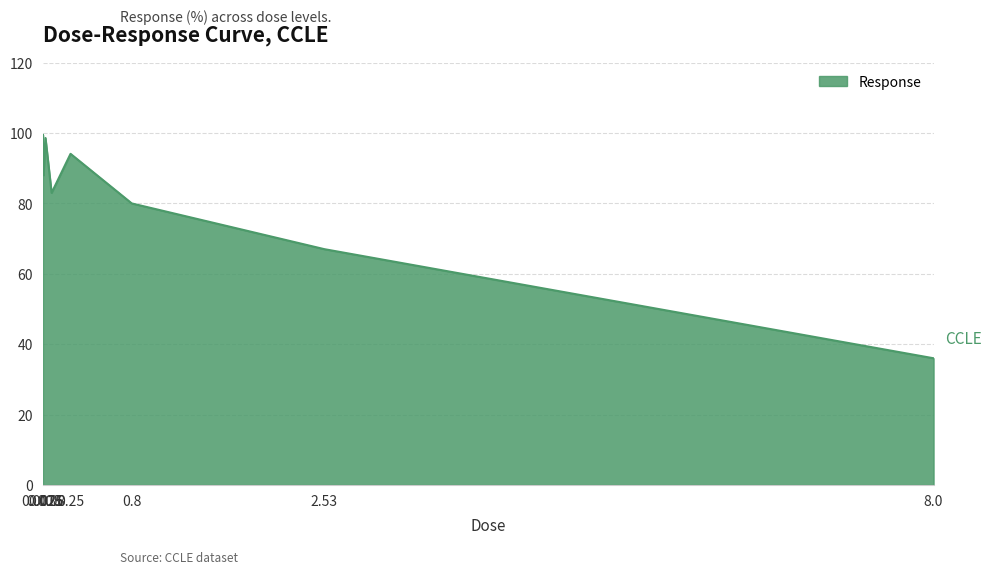

What is the greatest value displayed?

99.5